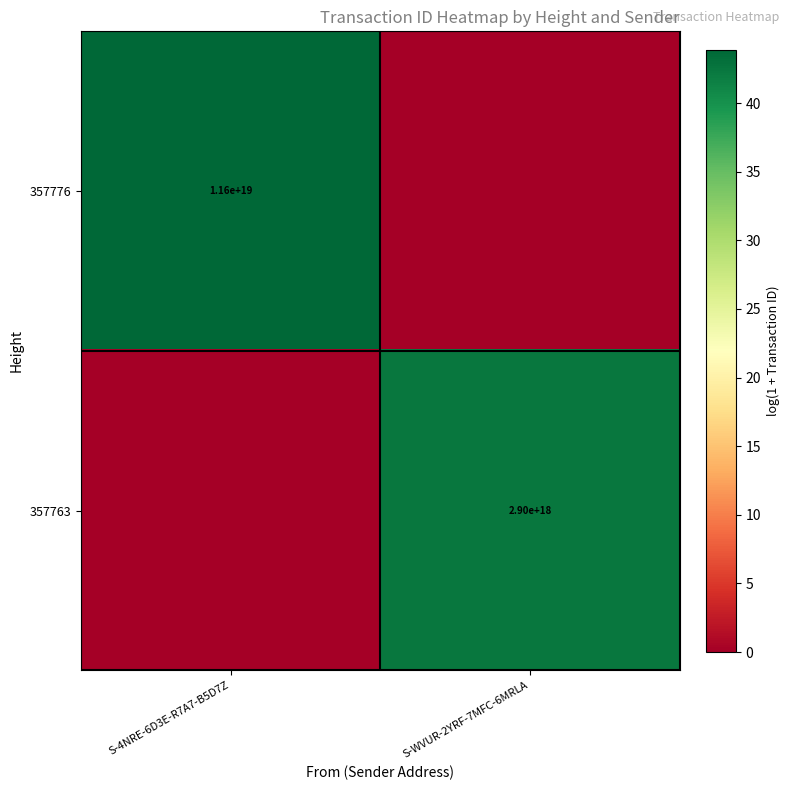

The value of 357776 at S-4NRE-6D3E-R7A7-B5D7Z is 11600000000000000000. True or false?

True